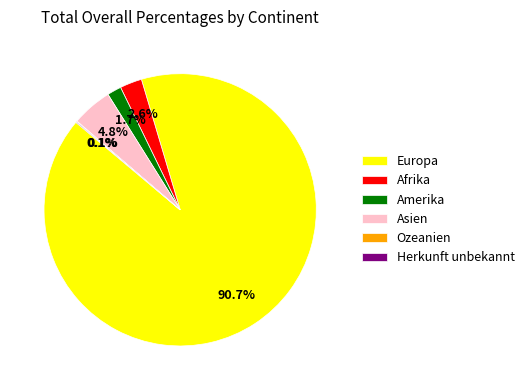

Does any single category account for the majority?

Yes